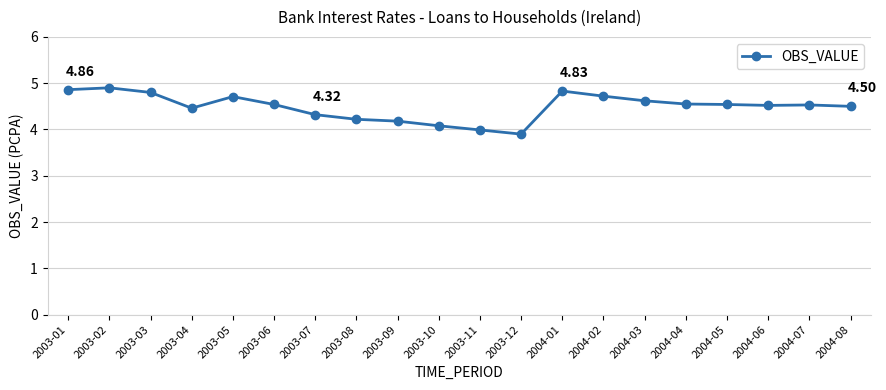

What is the label of the 14th point from the left?

2004-02